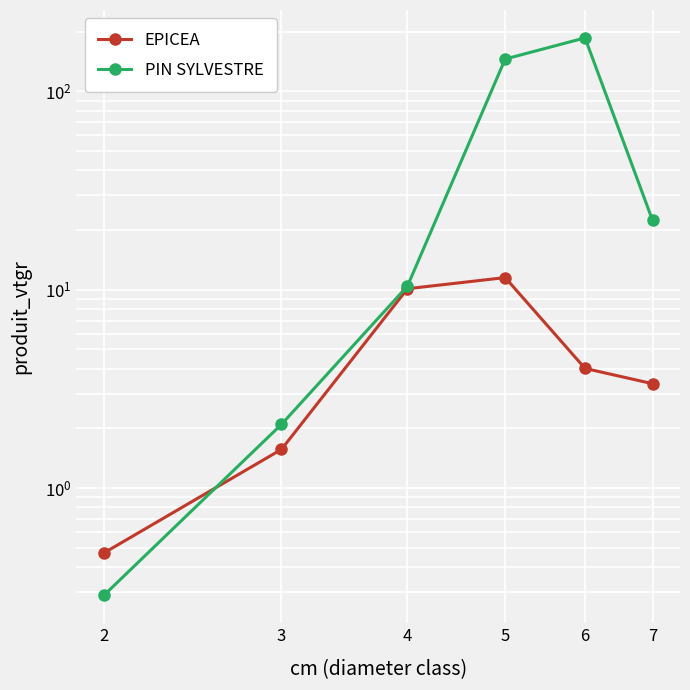

What are all the series names shown in the legend?

EPICEA, PIN SYLVESTRE